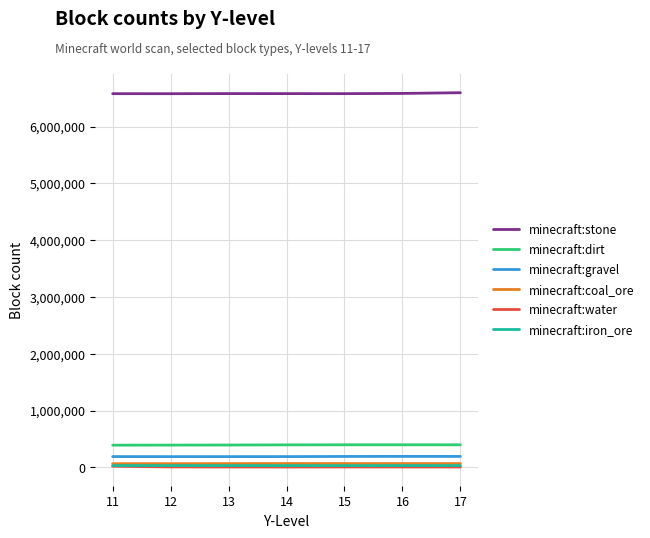

How many lines are shown in the chart?

6